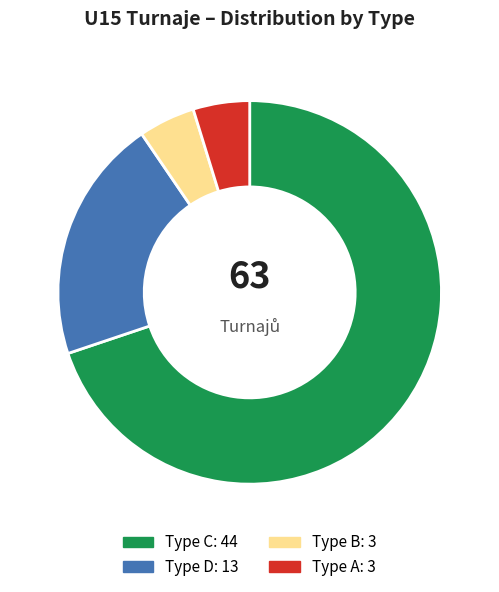

Is there a majority slice in this chart?

Yes